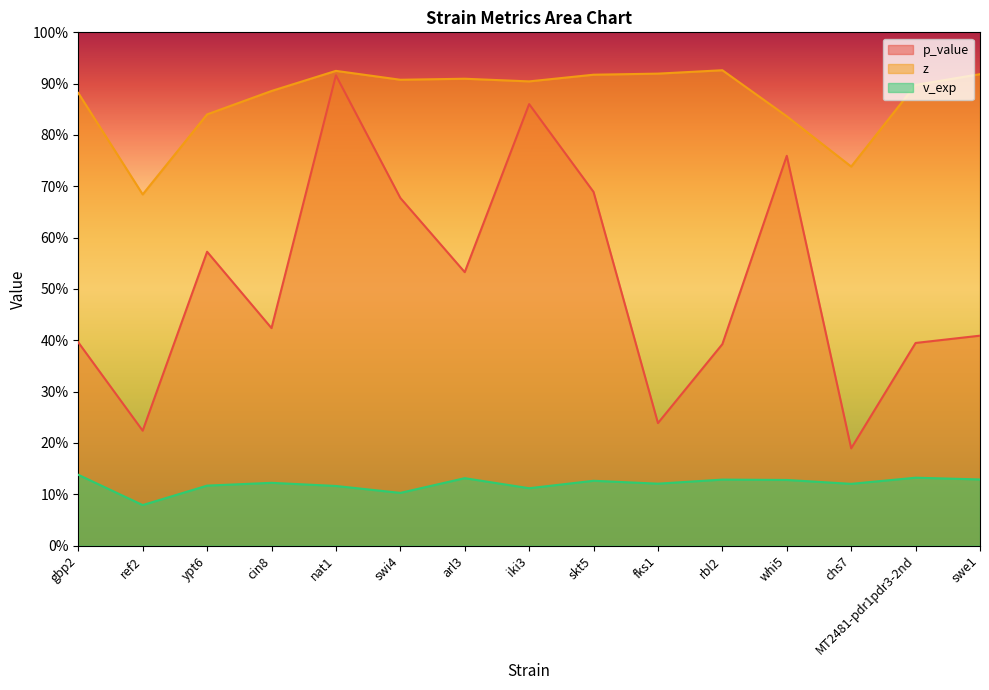

Where is the first local maximum for v_exp?

cin8